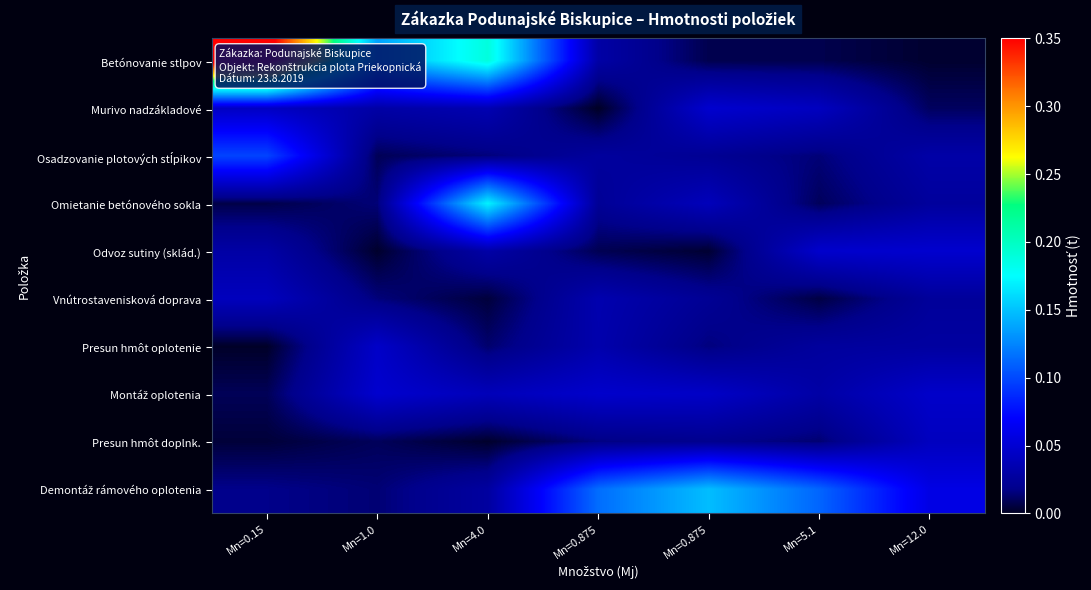

What is the spread (max minus min) of values at Mn=0.875?

0.1